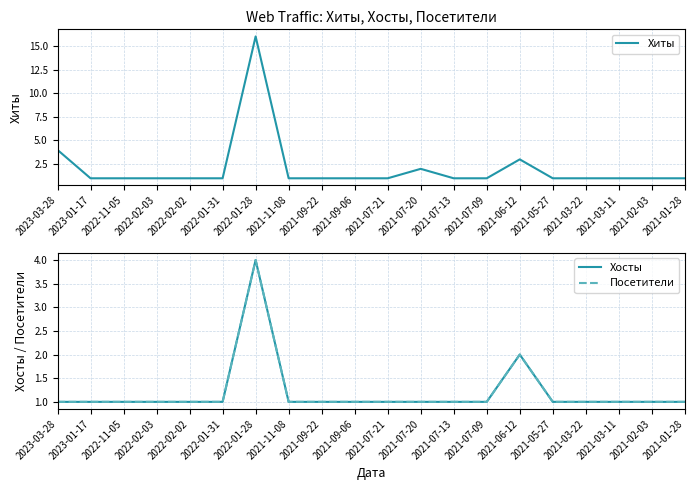

Which series has the largest range (max minus min)?

Хиты